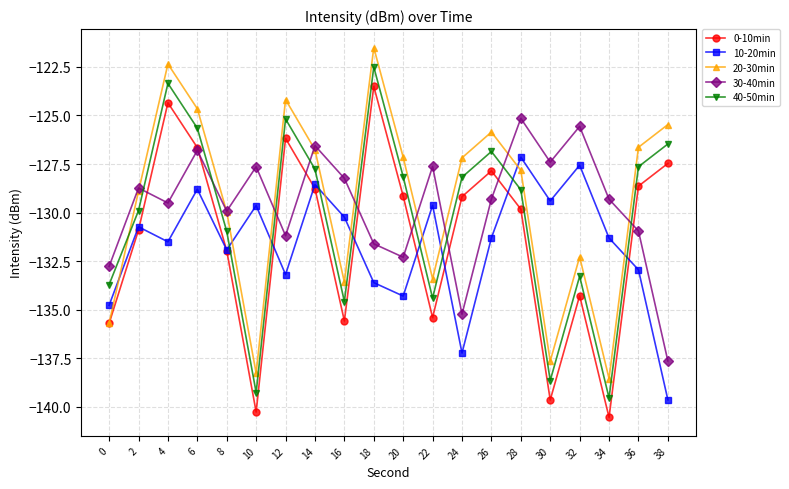

Reading left to right, extract all data points from this chart.

0-10min: 0=-135.7	2=-130.9	4=-124.3	6=-126.7	8=-132.0	10=-140.3	12=-126.2	14=-128.8	16=-135.6	18=-123.5	20=-129.2	22=-135.4	24=-129.2	26=-127.9	28=-129.8	30=-139.7	32=-134.3	34=-140.5	36=-128.6	38=-127.5
10-20min: 0=-134.8	2=-130.7	4=-131.5	6=-128.8	8=-131.9	10=-129.6	12=-133.2	14=-128.6	16=-130.2	18=-133.6	20=-134.3	22=-129.6	24=-137.2	26=-131.3	28=-127.1	30=-129.4	32=-127.6	34=-131.3	36=-132.9	38=-139.6
20-30min: 0=-135.7	2=-128.9	4=-122.3	6=-124.7	8=-130.0	10=-138.3	12=-124.2	14=-126.8	16=-133.6	18=-121.5	20=-127.2	22=-133.4	24=-127.2	26=-125.9	28=-127.8	30=-137.7	32=-132.3	34=-138.5	36=-126.6	38=-125.5
30-40min: 0=-132.8	2=-128.7	4=-129.5	6=-126.8	8=-129.9	10=-127.6	12=-131.2	14=-126.6	16=-128.2	18=-131.6	20=-132.3	22=-127.6	24=-135.2	26=-129.3	28=-125.1	30=-127.4	32=-125.6	34=-129.3	36=-130.9	38=-137.6
40-50min: 0=-133.7	2=-129.9	4=-123.3	6=-125.7	8=-131.0	10=-139.3	12=-125.2	14=-127.8	16=-134.6	18=-122.5	20=-128.2	22=-134.4	24=-128.2	26=-126.9	28=-128.8	30=-138.7	32=-133.3	34=-139.5	36=-127.6	38=-126.5